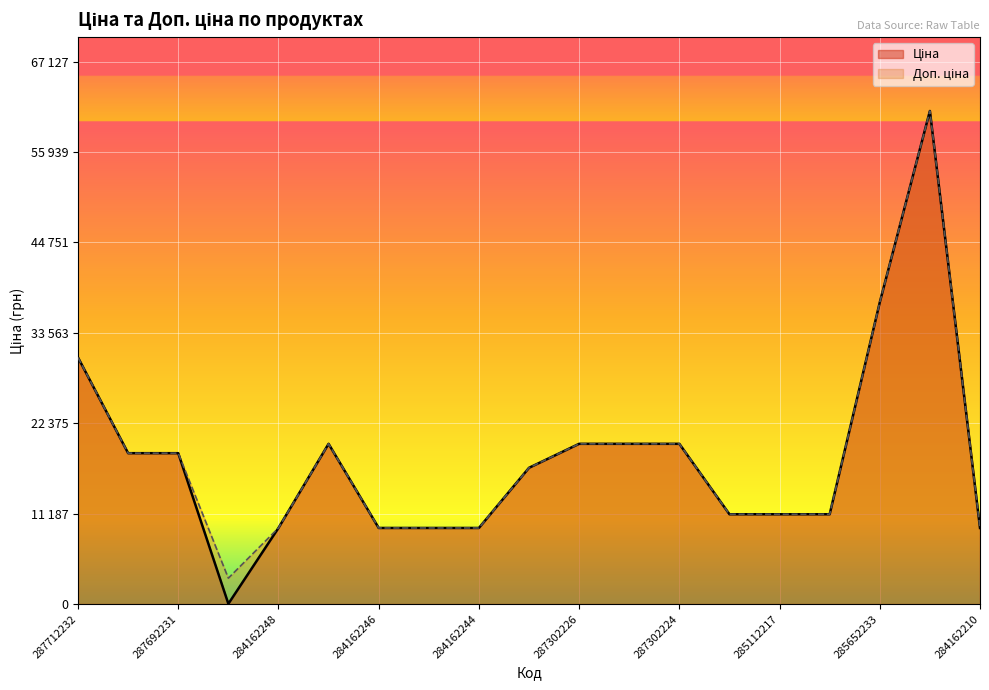

How many series are shown in this chart?

2